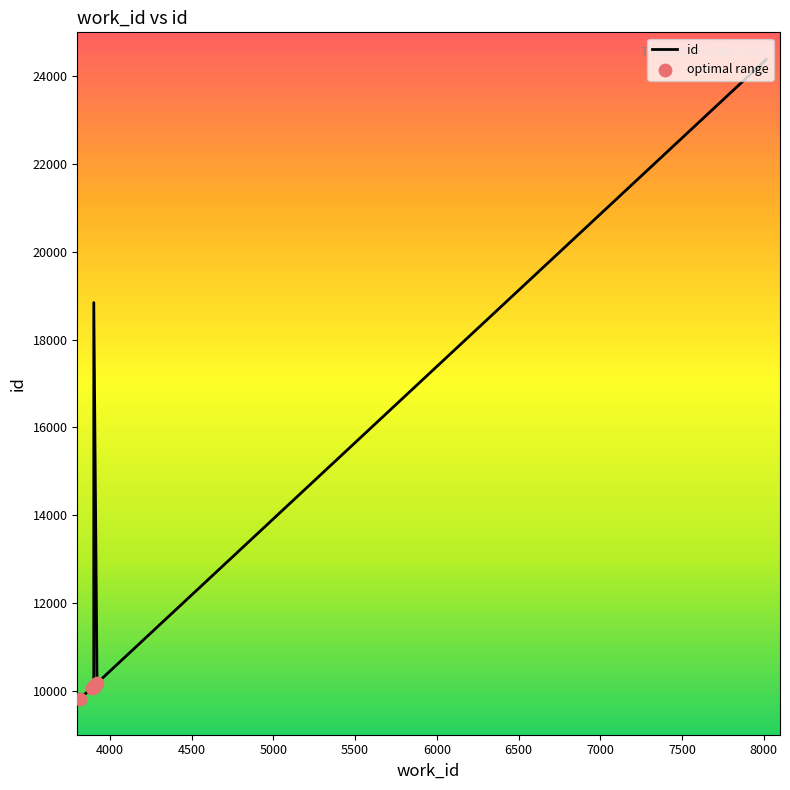

What is the change in value from 3901 to 3921?

+68